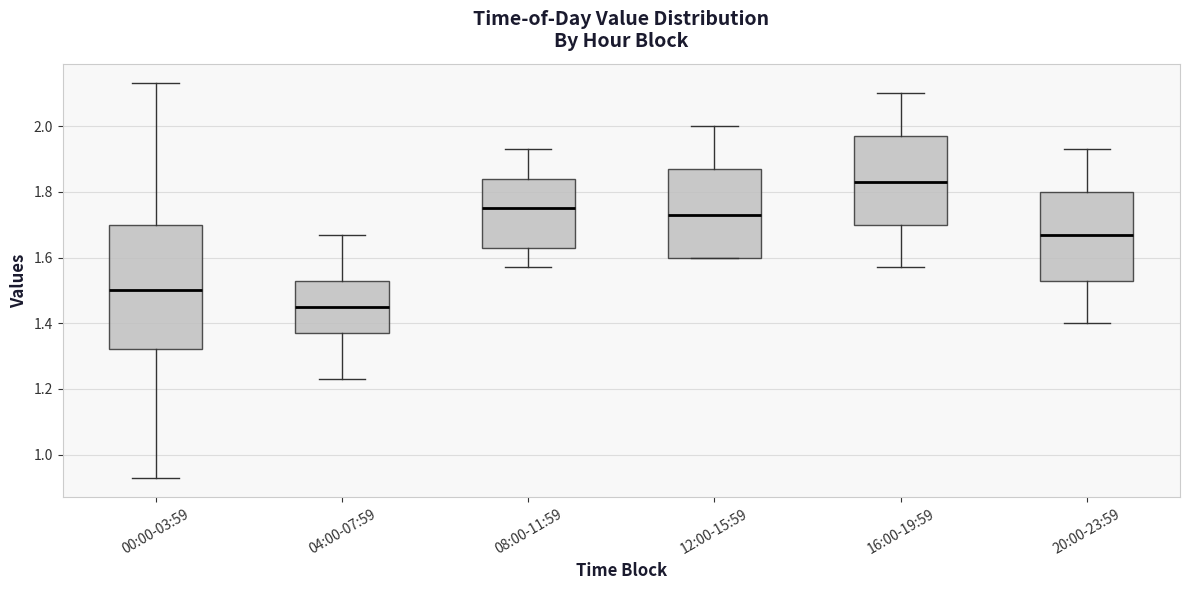

Reading left to right, transcribe this box plot: for each box, give where its median line is, the range the box spans, and where its two whiskers end, as read against the y-axis. The values are not printed on the chart, so give them approximately, as read against the axis.

00:00-03:59: median 1.50, box 1.32 to 1.70, whiskers 0.94 to 2.14
04:00-07:59: median 1.46, box 1.38 to 1.54, whiskers 1.24 to 1.68
08:00-11:59: median 1.76, box 1.64 to 1.84, whiskers 1.58 to 1.94
12:00-15:59: median 1.74, box 1.60 to 1.88, whiskers 1.60 to 2.00
16:00-19:59: median 1.84, box 1.70 to 1.98, whiskers 1.58 to 2.10
20:00-23:59: median 1.68, box 1.54 to 1.80, whiskers 1.40 to 1.94